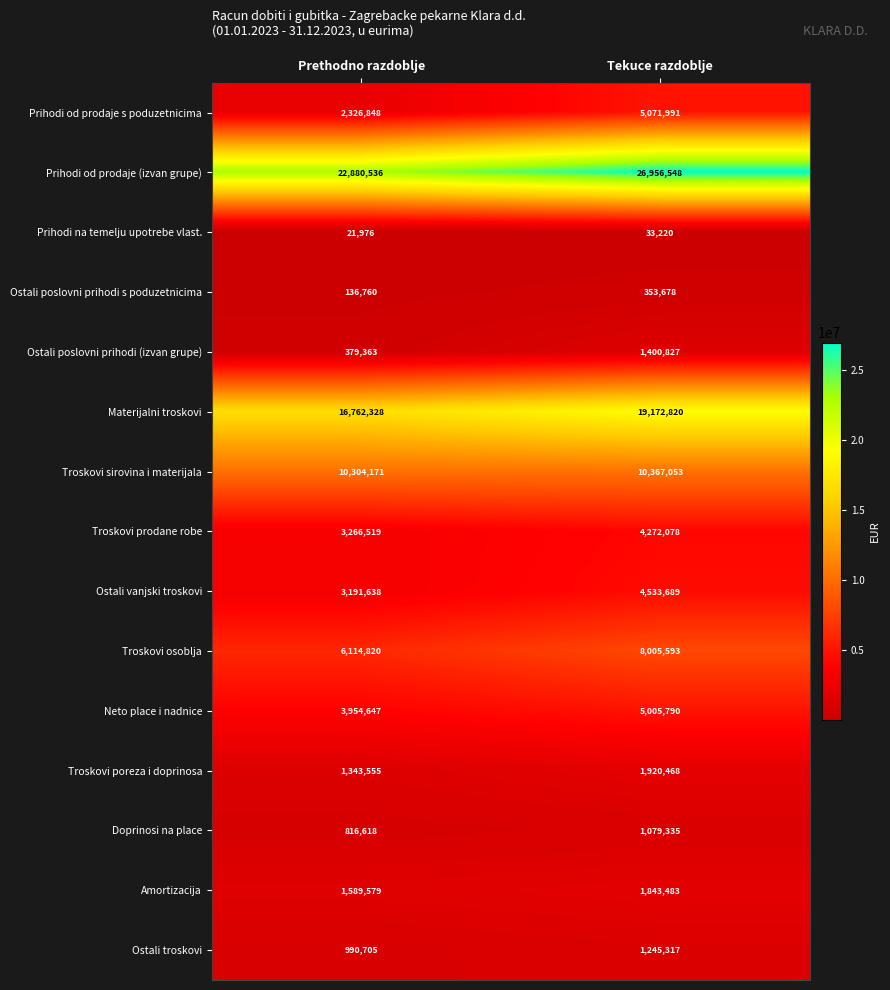

Rank the series at Tekuce razdoblje from highest to lowest value.

Prihodi od prodaje (izvan grupe), Materijalni troskovi, Troskovi sirovina i materijala, Troskovi osoblja, Prihodi od prodaje s poduzetnicima, Neto place i nadnice, Ostali vanjski troskovi, Troskovi prodane robe, Troskovi poreza i doprinosa, Amortizacija, Ostali poslovni prihodi (izvan grupe), Ostali troskovi, Doprinosi na place, Ostali poslovni prihodi s poduzetnicima, Prihodi na temelju upotrebe vlast.